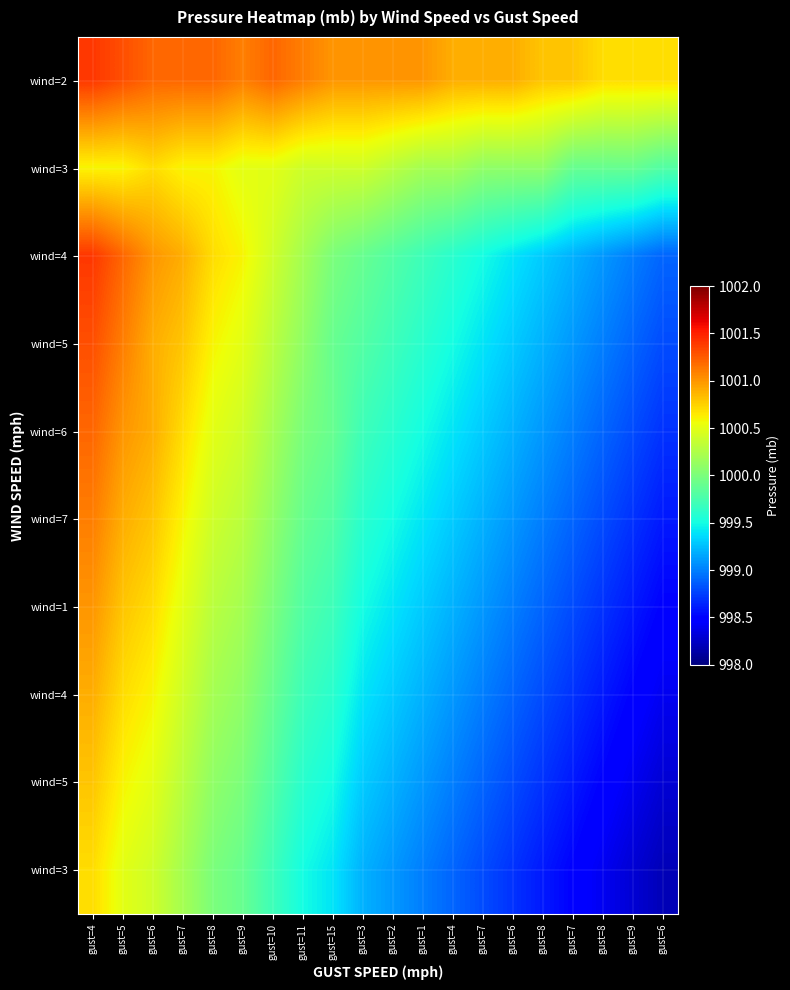

At how many categories does at least one series exceed 999?

20